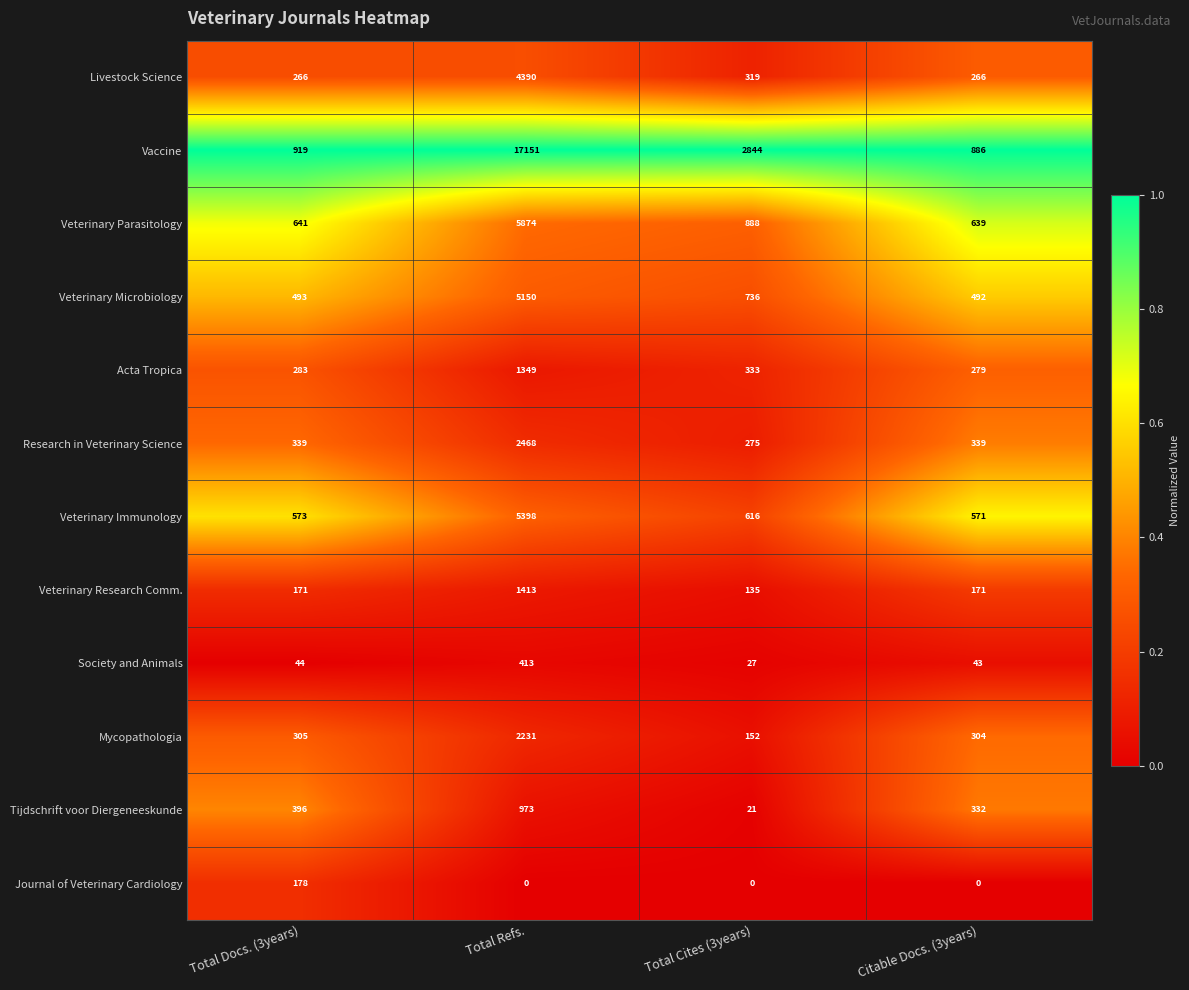

Which category has the lowest value in the Research in Veterinary Science series?

Total Cites (3years)